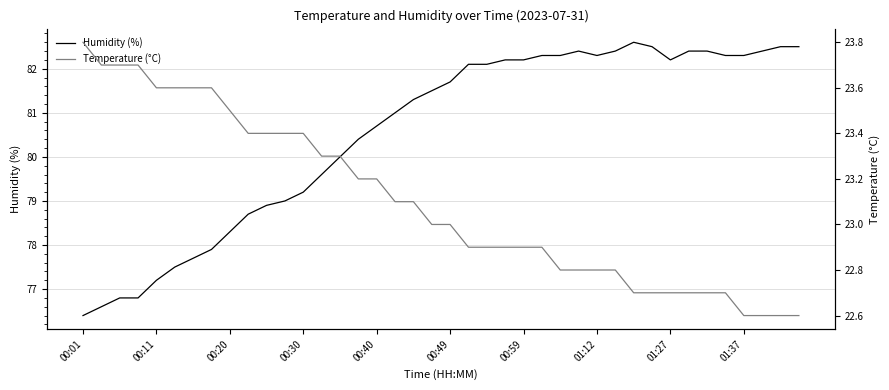

True or false: Humidity (%) has more than 1 interior local peaks.

True